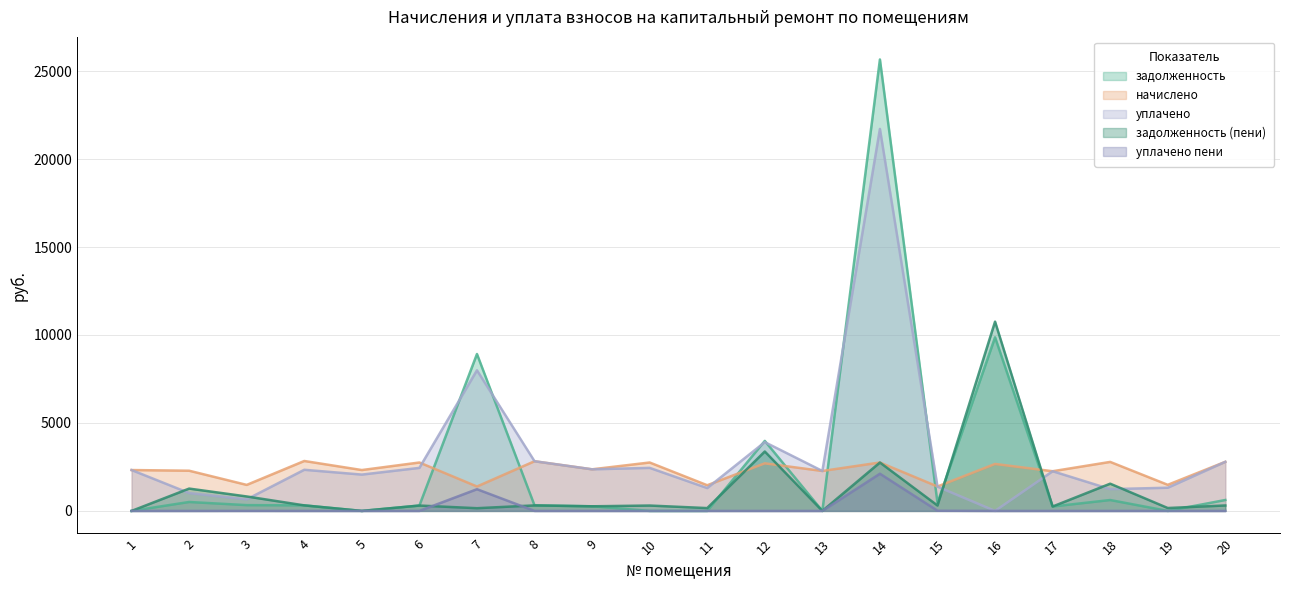

What is the value of the начислено point at the 14th from the left?

2752.3